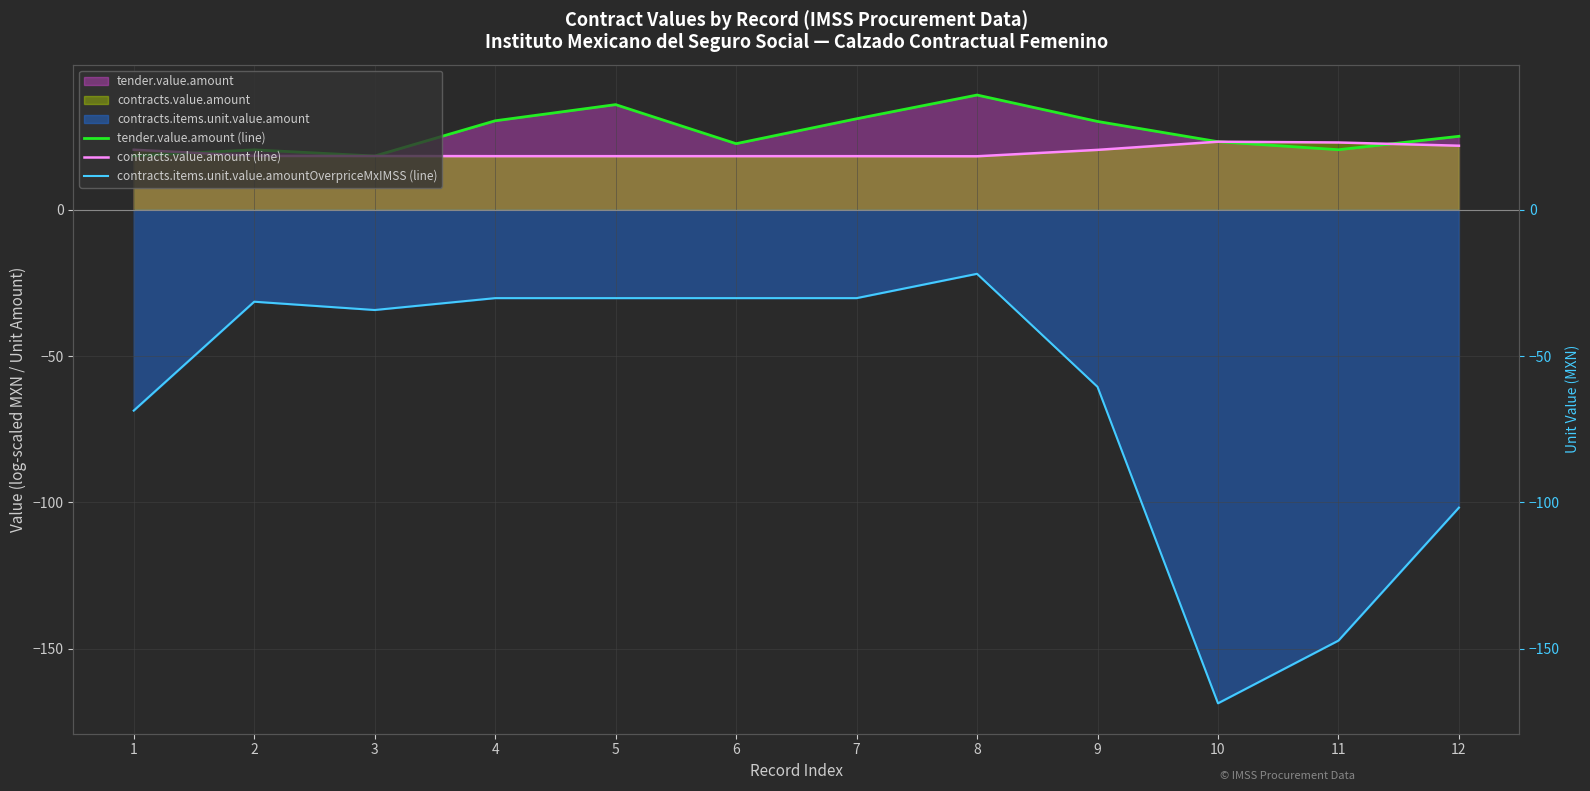

The value of contracts.items.unit.value.amountOverpriceMxIMSS (line) at 6 is -13.7. True or false?

False